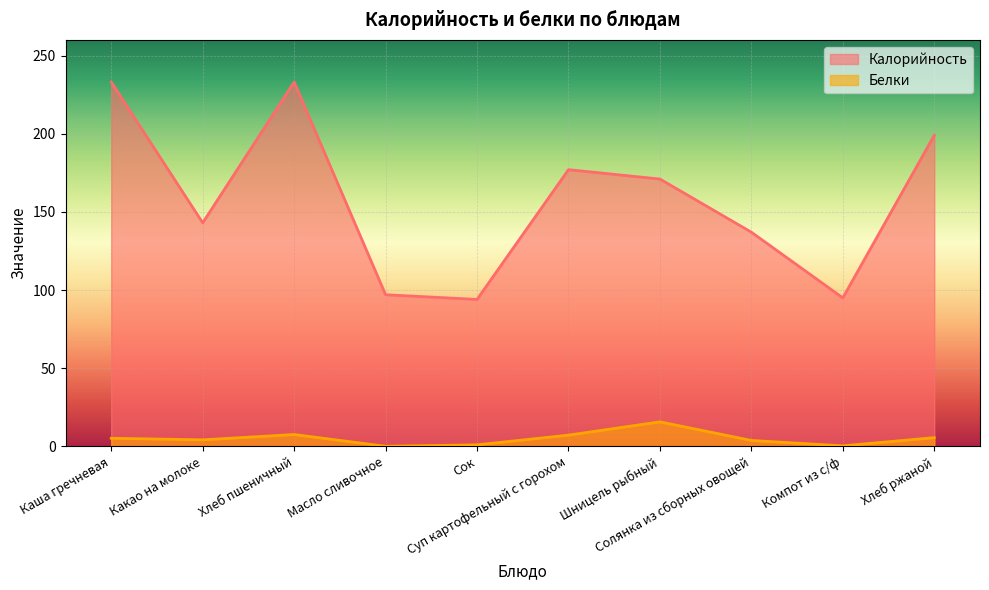

What is the maximum value for Белки?

15.7